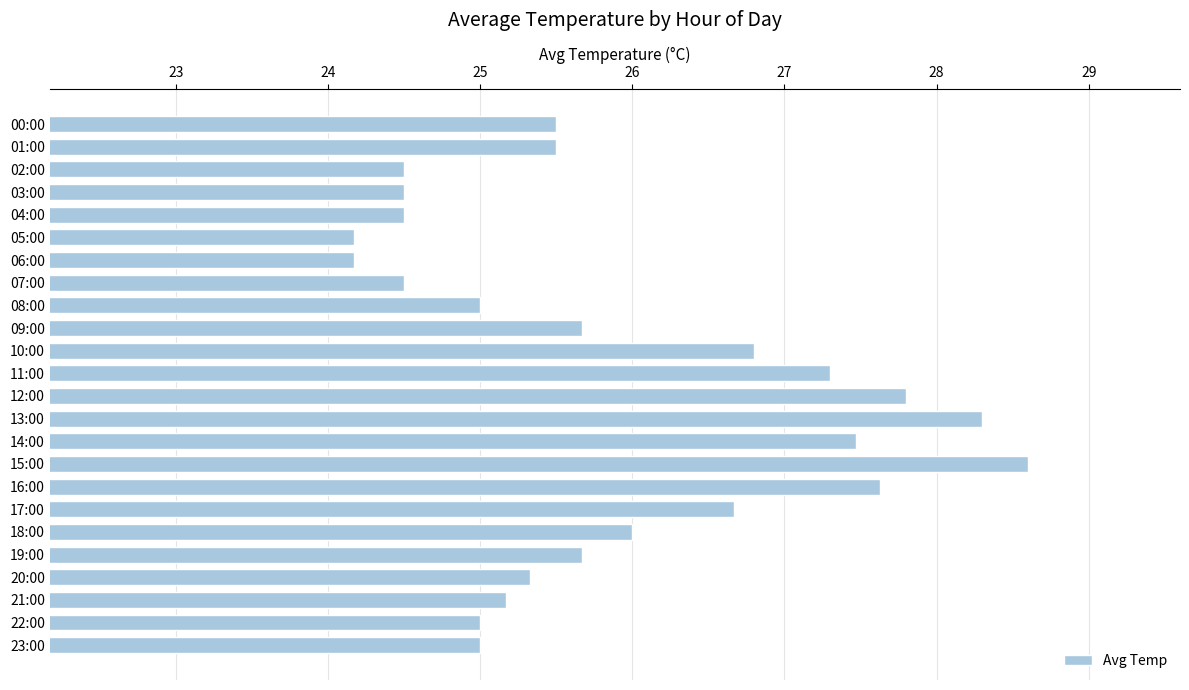

What is the difference between the maximum and minimum values?

4.4